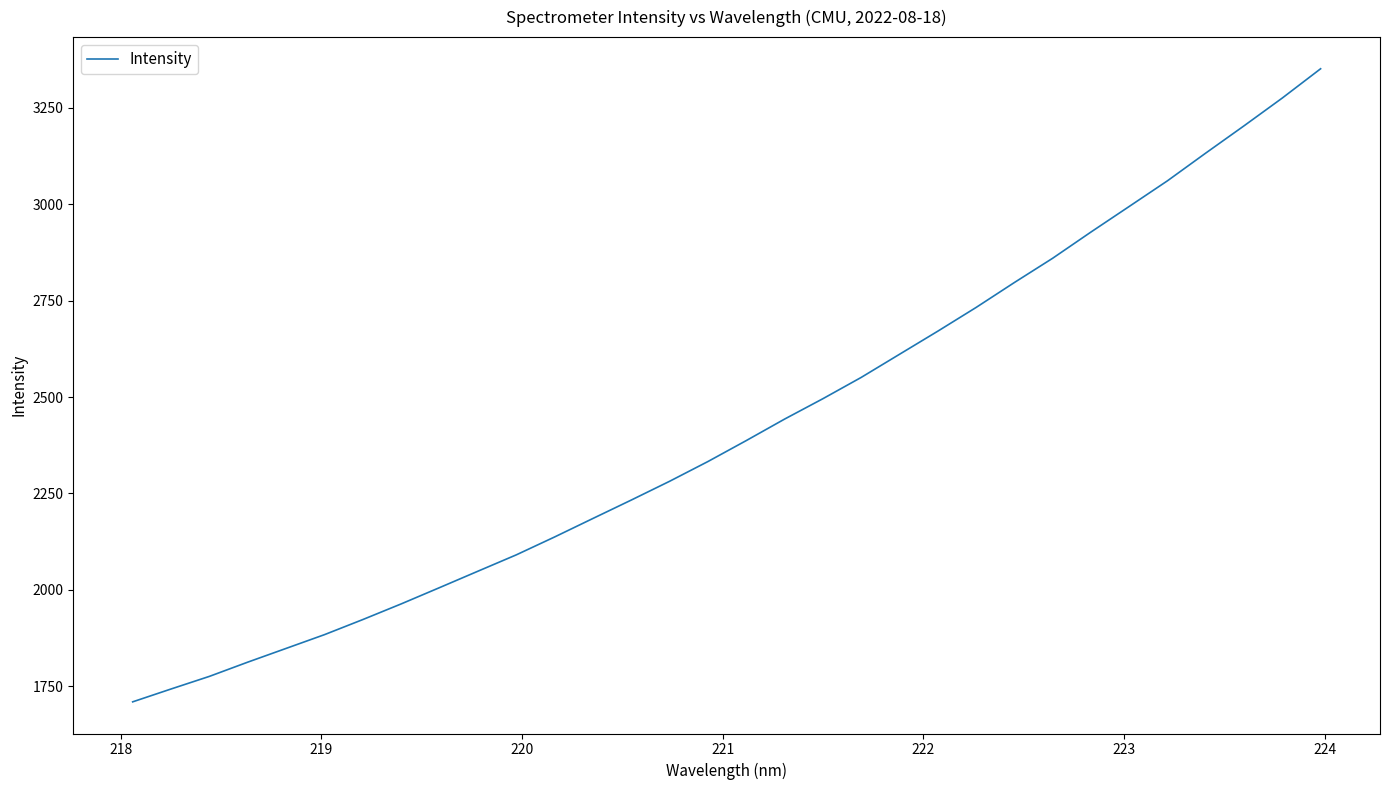

What is the maximum value shown in the chart?

3351.5